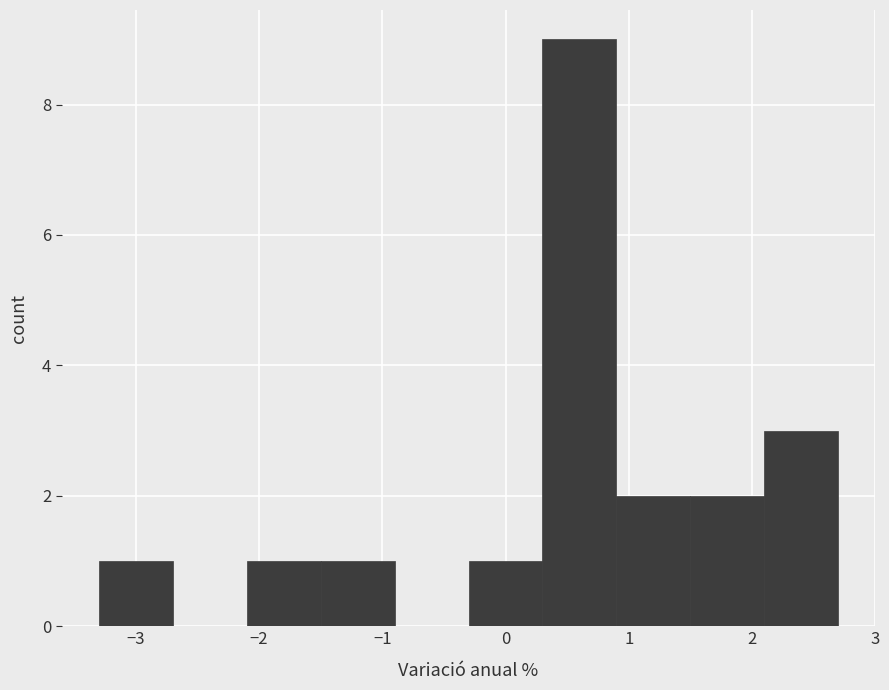

Which range on the x-axis has the tallest bar?

0.3 to 0.9